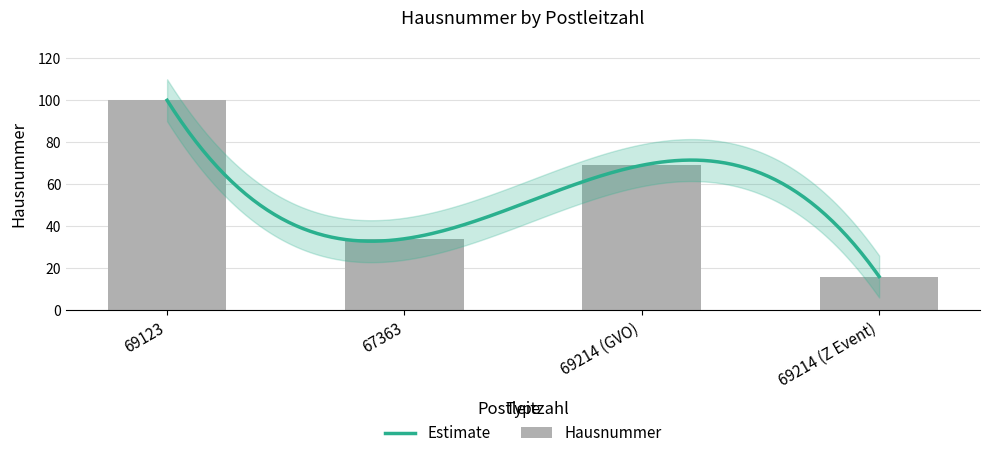

Which label corresponds to the largest value in the chart?

69123